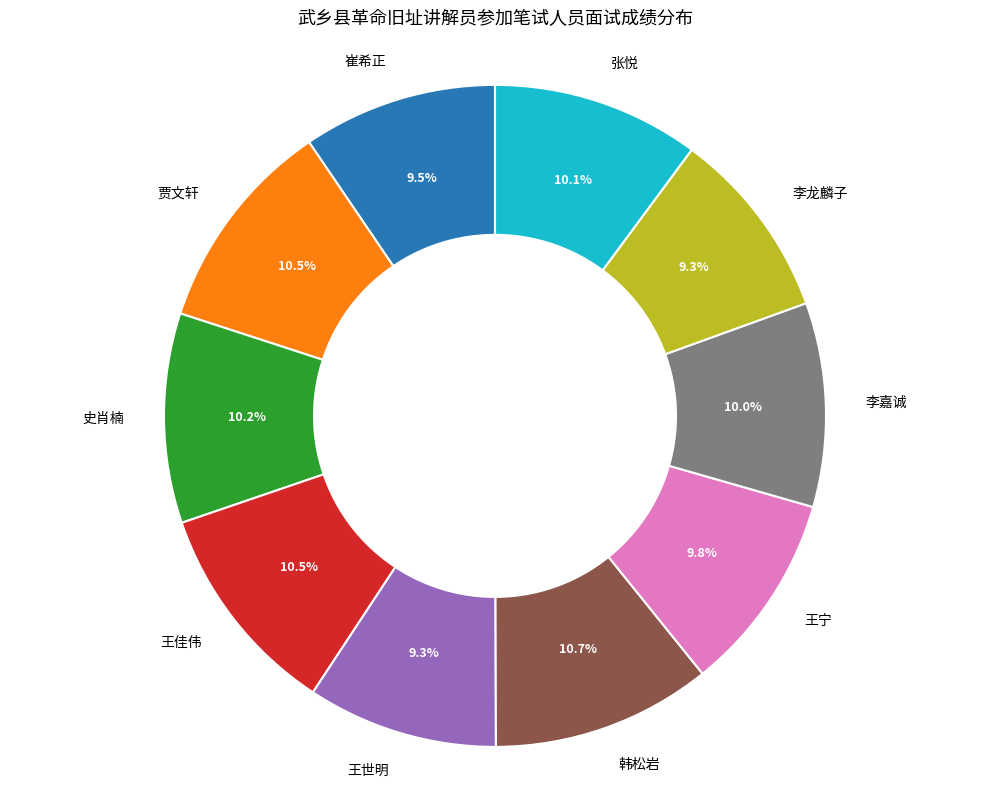

Which has a higher value, 王佳伟 or 崔希正?

王佳伟